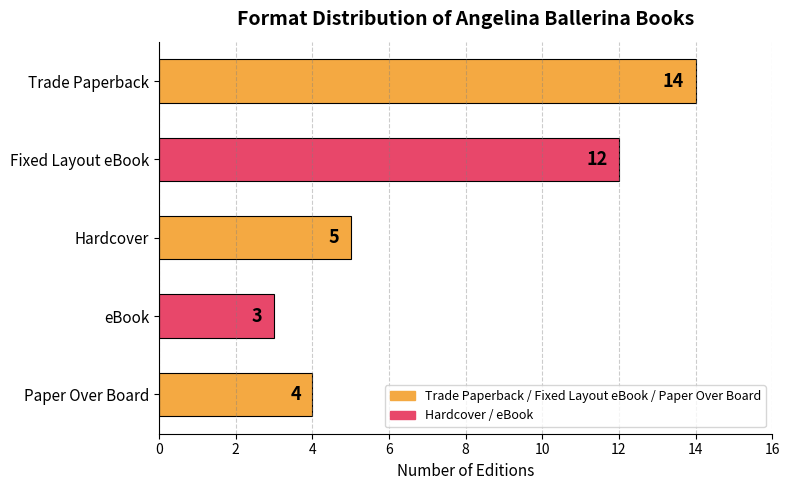

What is the difference between the second highest and second lowest values?

8